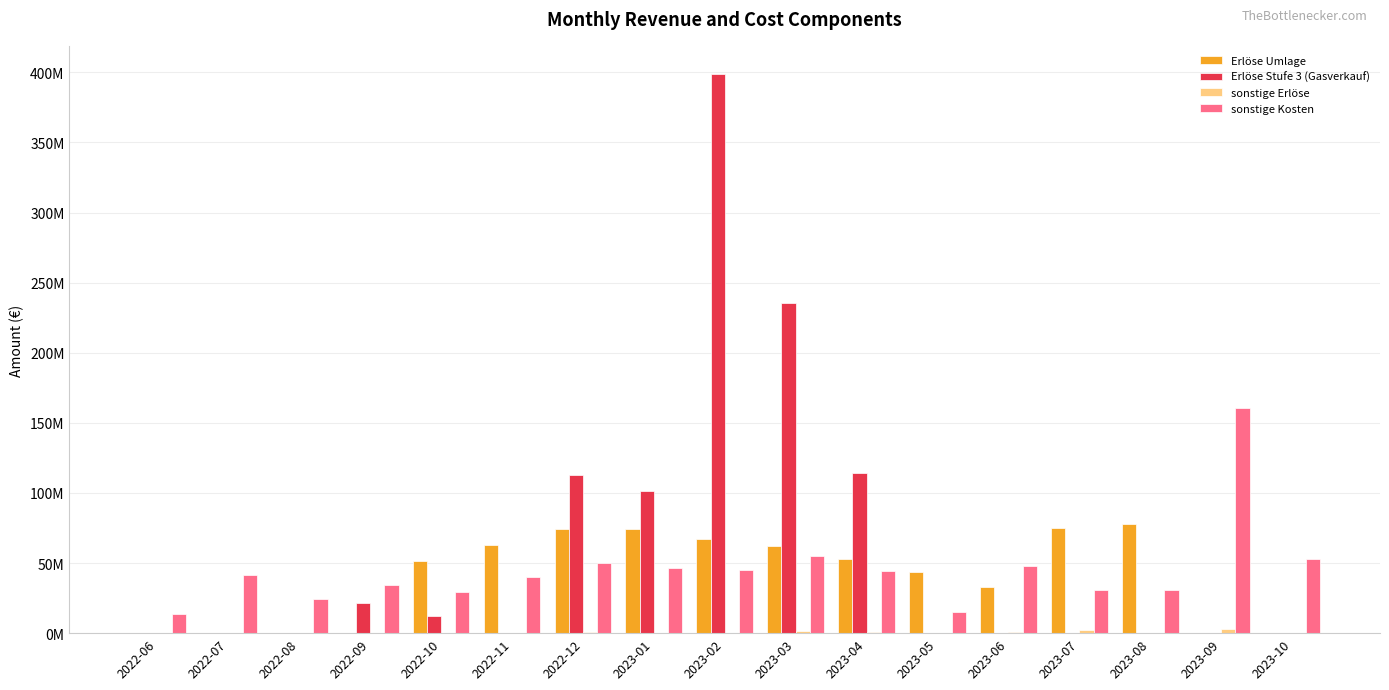

What value does the sonstige Kosten series have at 2022-10?

29376648.6